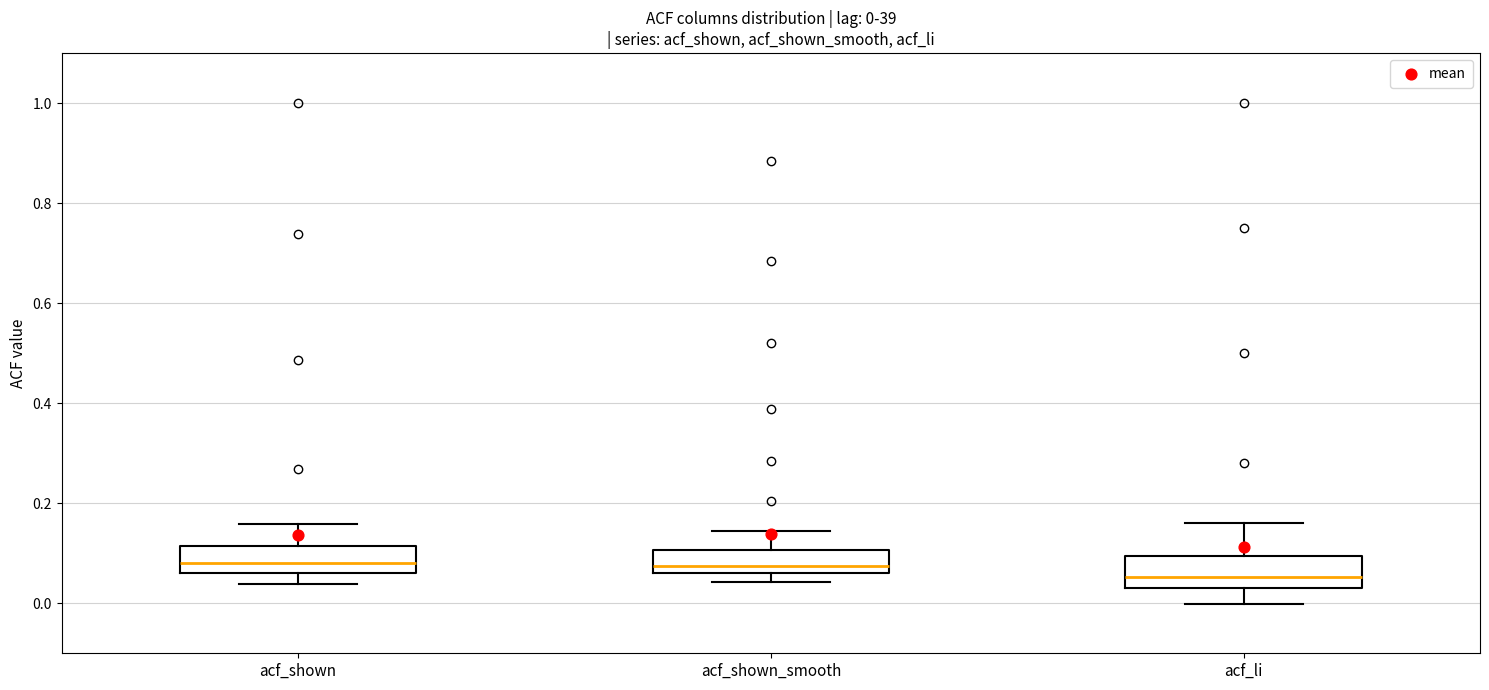

Which box's median line is the lowest?

acf_li